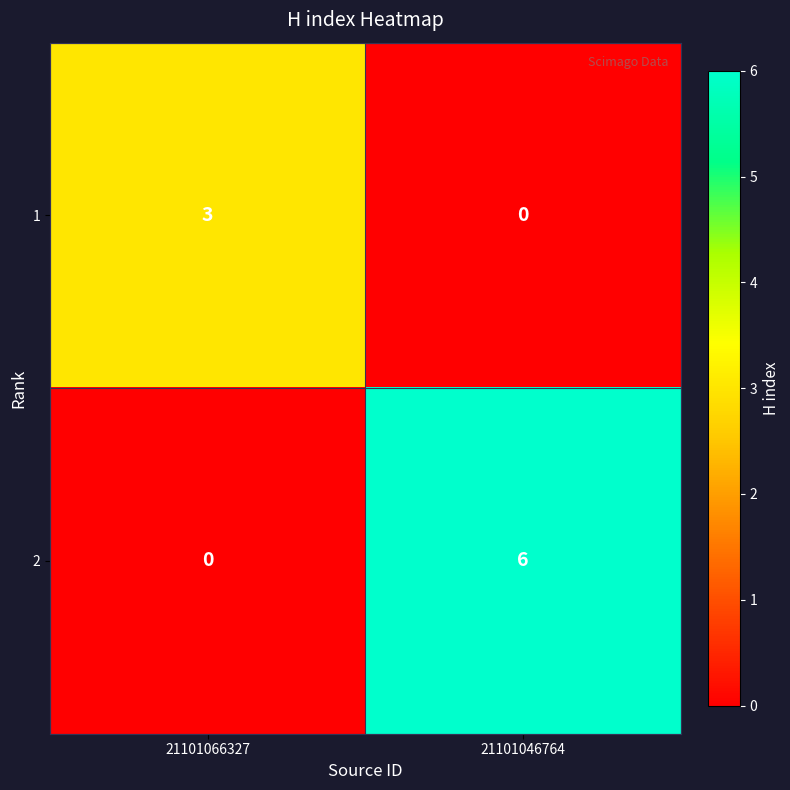

List the series in order of their overall mean, lowest first.

1, 2